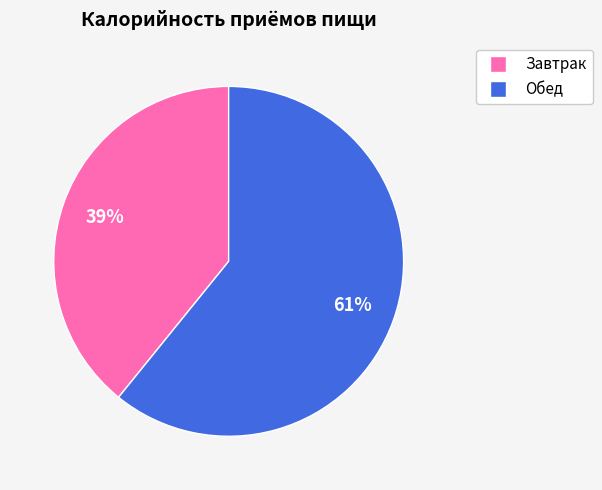

Is the sum of Обед and Завтрак greater than half?

Yes